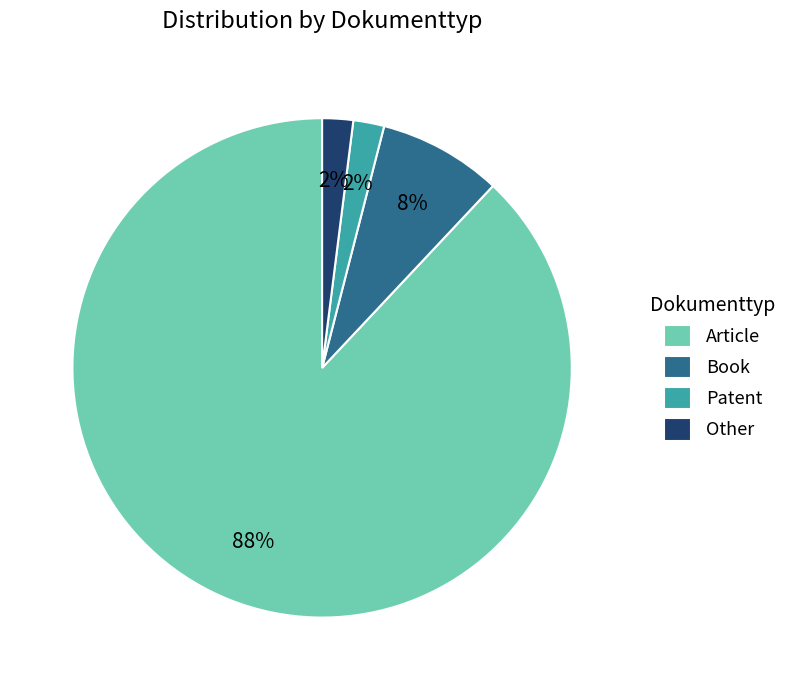

What is the majority slice?

Article